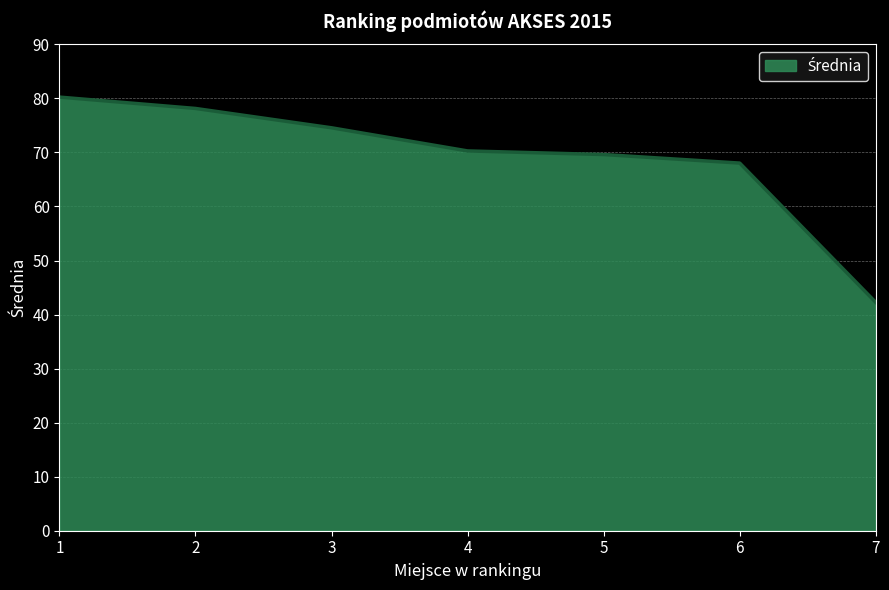

What is the change in value from 1 to 2?

-2.1